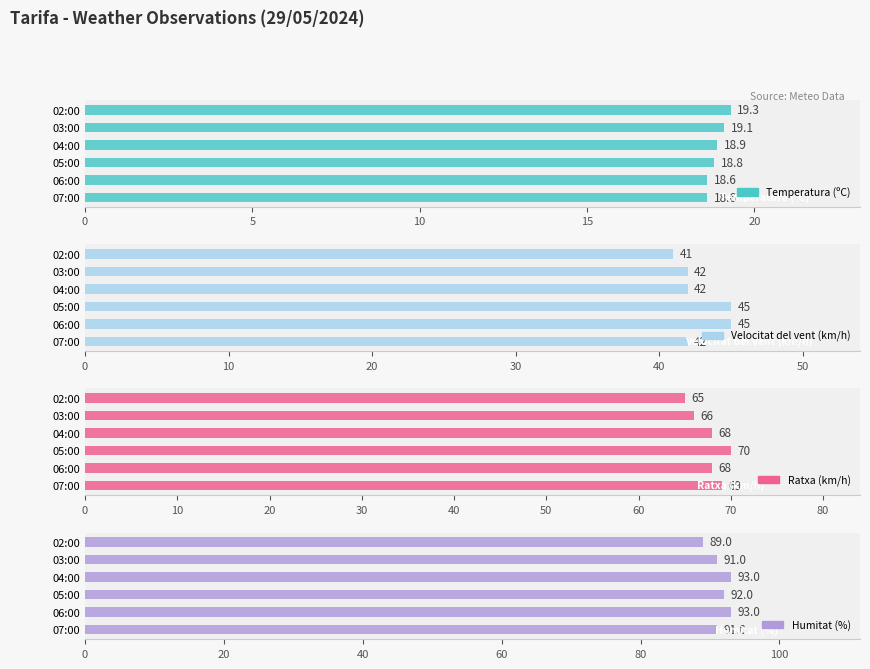

What is the value of the Humitat (%) bar at the 6th from the left?

89.0